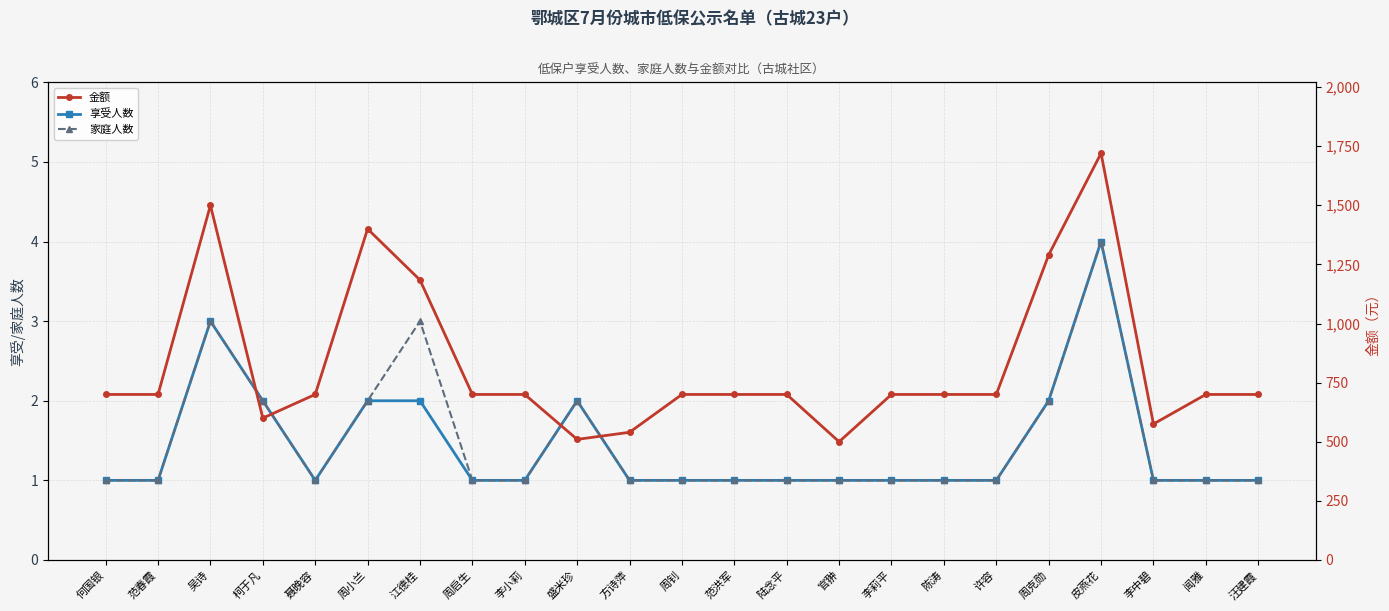

How many interior local peaks does the 家庭人数 series have?

4